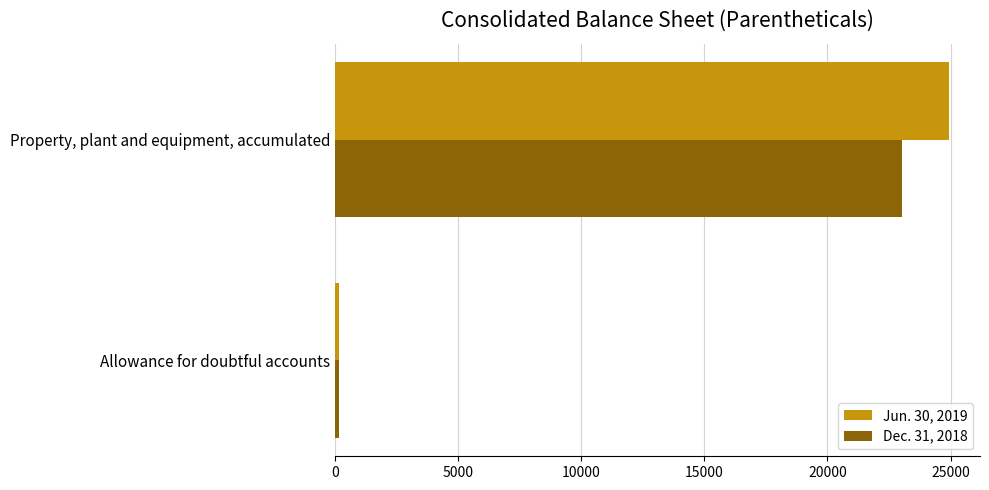

Which series has the largest range (max minus min)?

Jun. 30, 2019